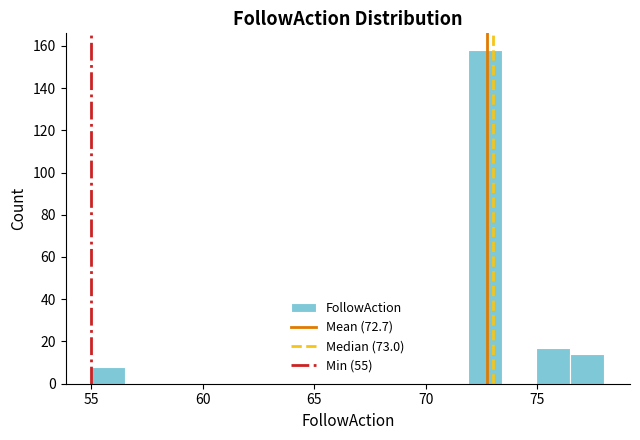

Around what value on the x-axis is the tallest bar? Give the approximate position of its centre, as read against the axis.

72.5